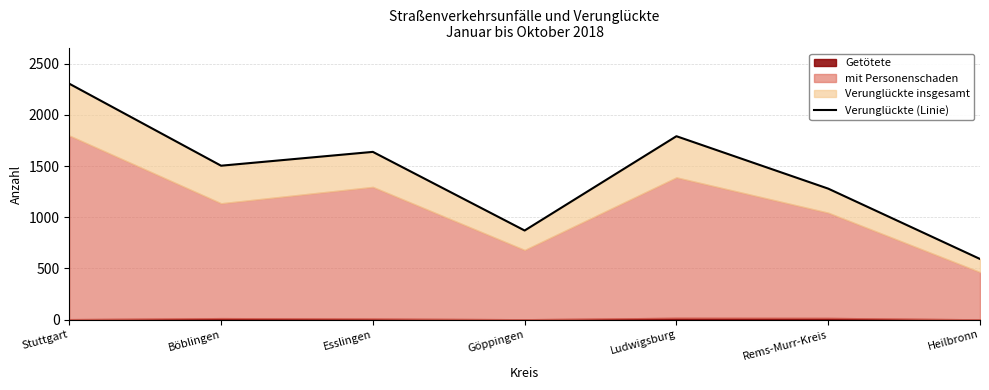

At which category does the data reach its first local peak?

Esslingen